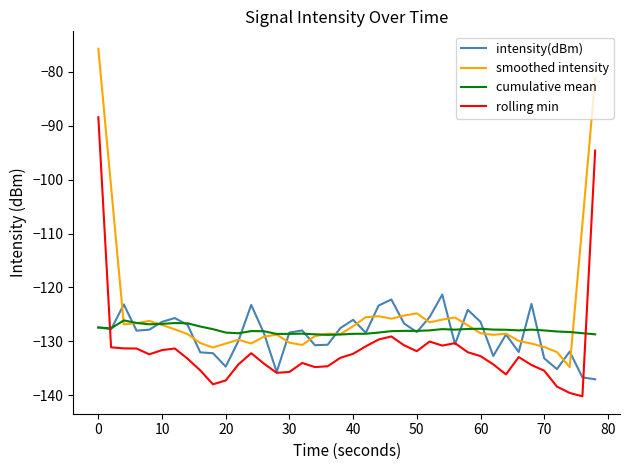

True or false: smoothed intensity and rolling min cross at least once.

False